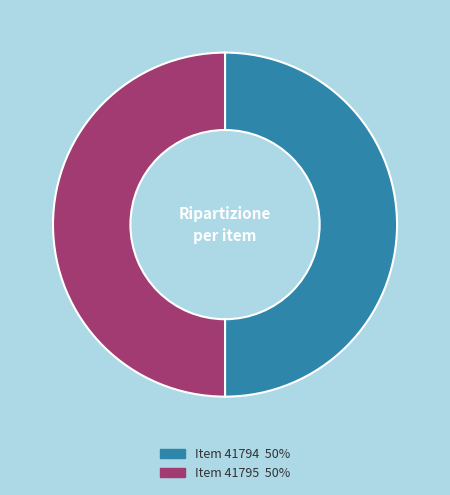

What is the ratio of the value at Item 41794 to the value at Item 41795?

1.0